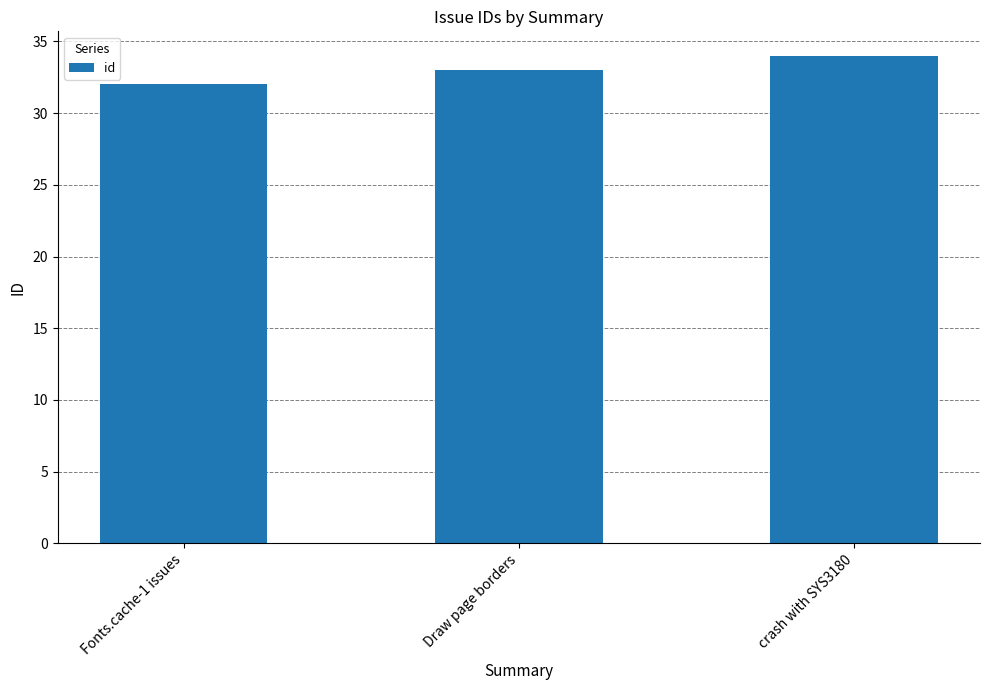

Reading left to right, transcribe all the data shown in this chart.

32	33	34